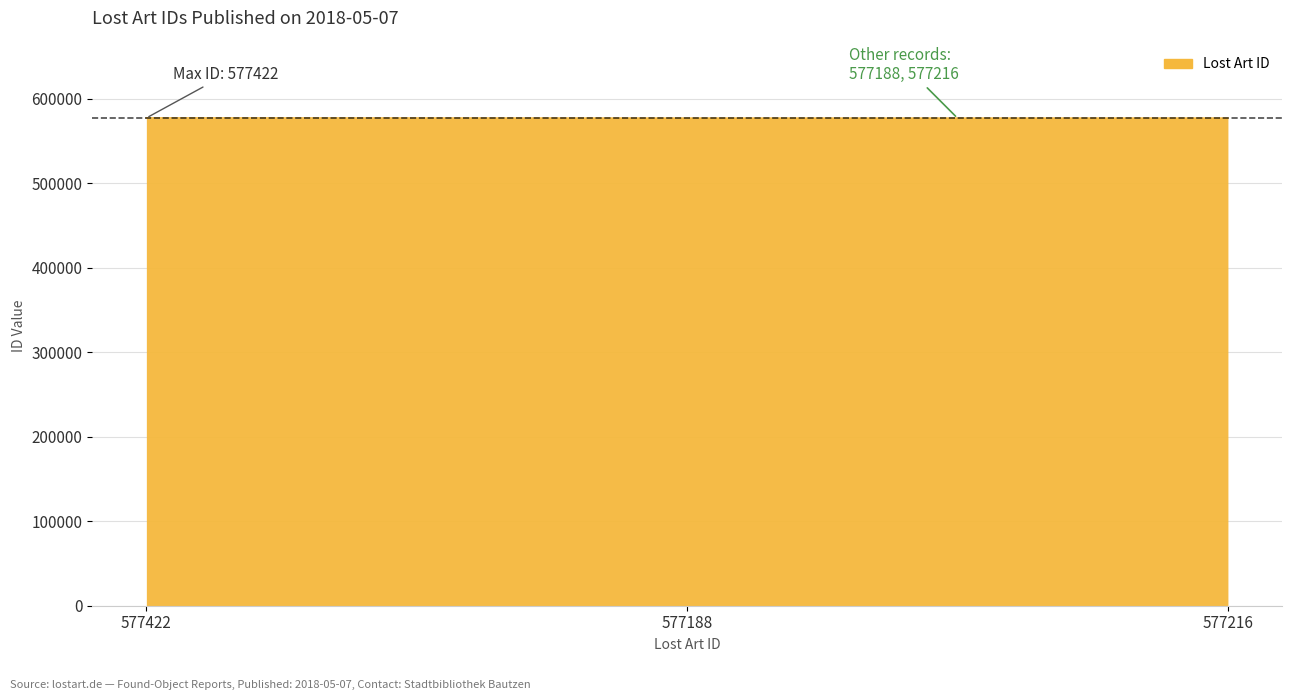

What is the ratio of the value at 577188 to the value at 577422?

1.0